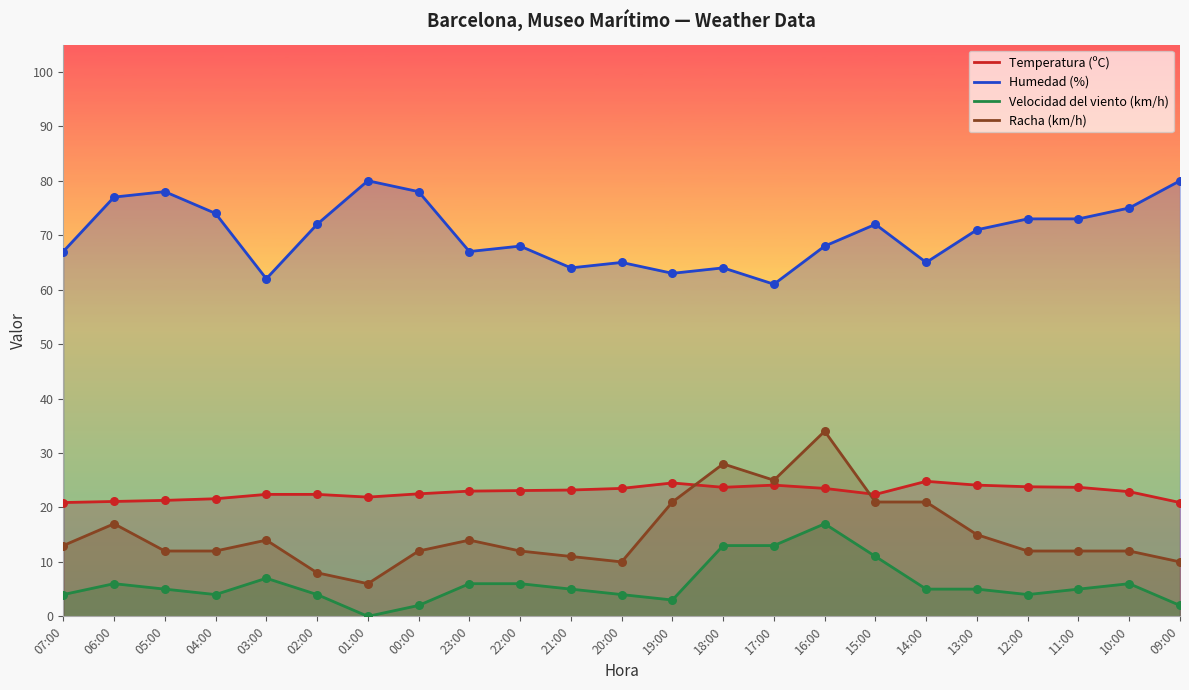

Is the value of Velocidad del viento (km/h) at 02:00 greater than the value of Temperatura (ºC) at 02:00?

No